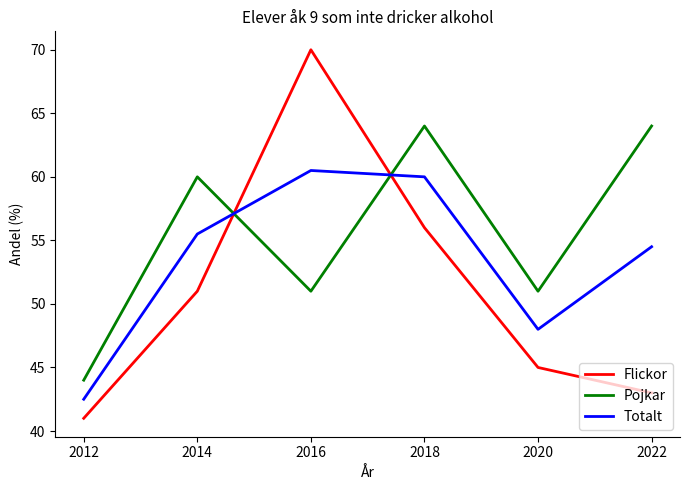

Which category has the lowest value in the Flickor series?

2012